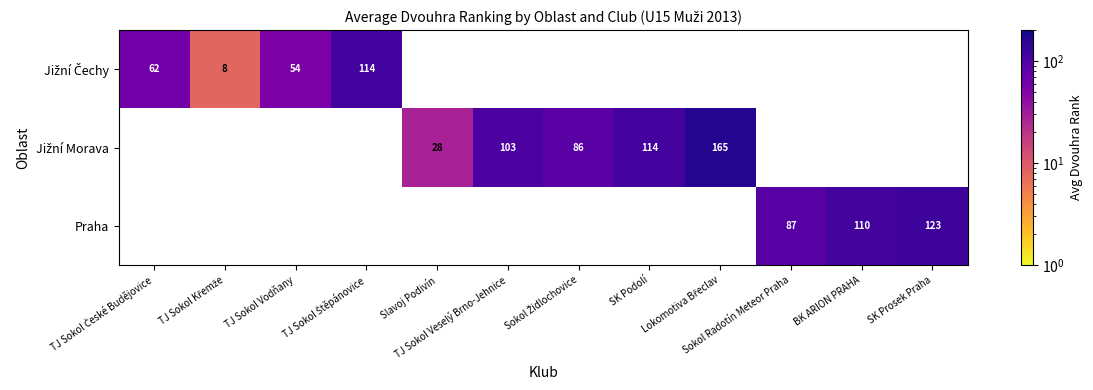

At how many categories does at least one series exceed 21?

11